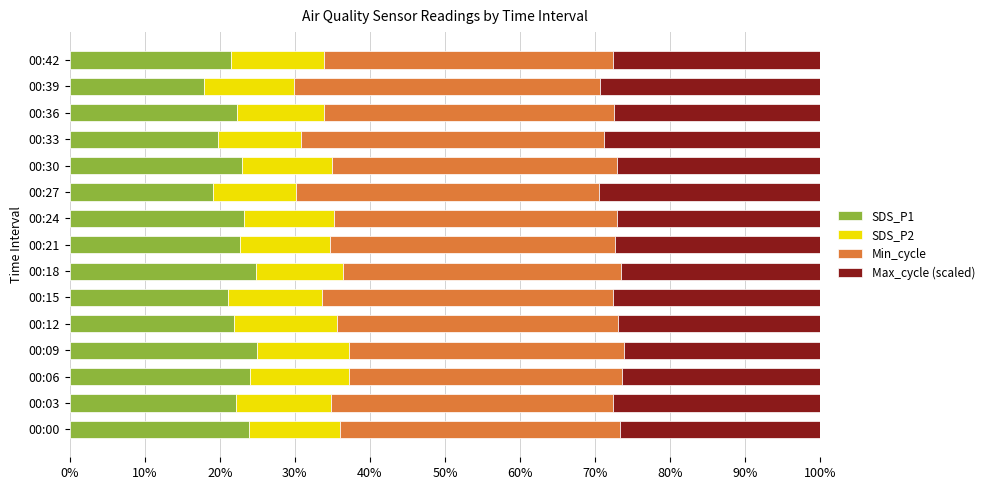

What is the total value across all series at 00:18?

100.0